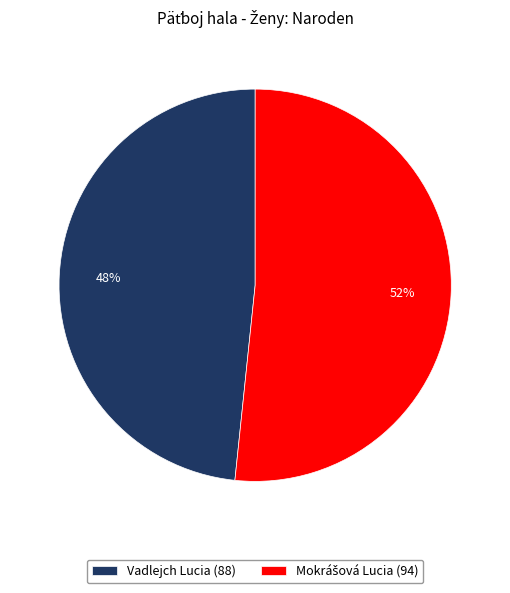

To the nearest percent, what is the average slice percentage?

50%